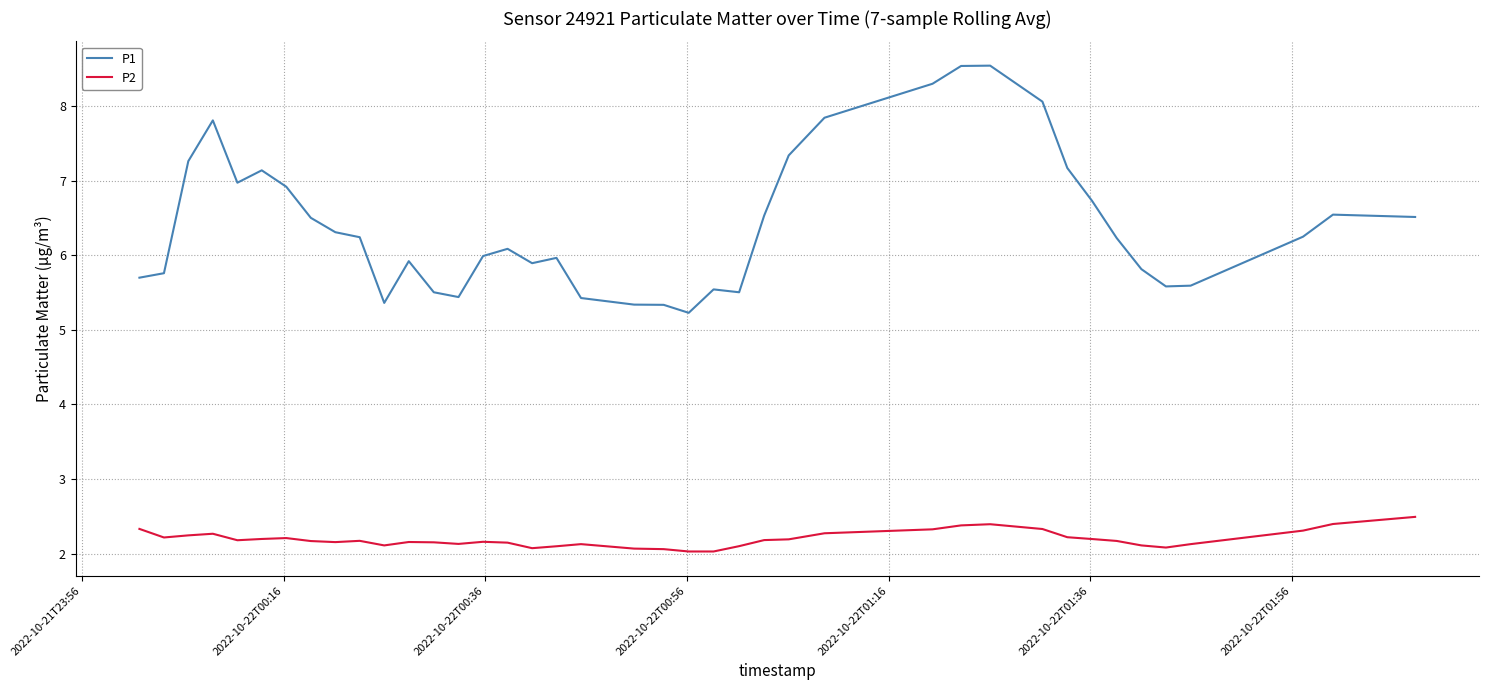

List the series in order of their overall mean, lowest first.

P2, P1